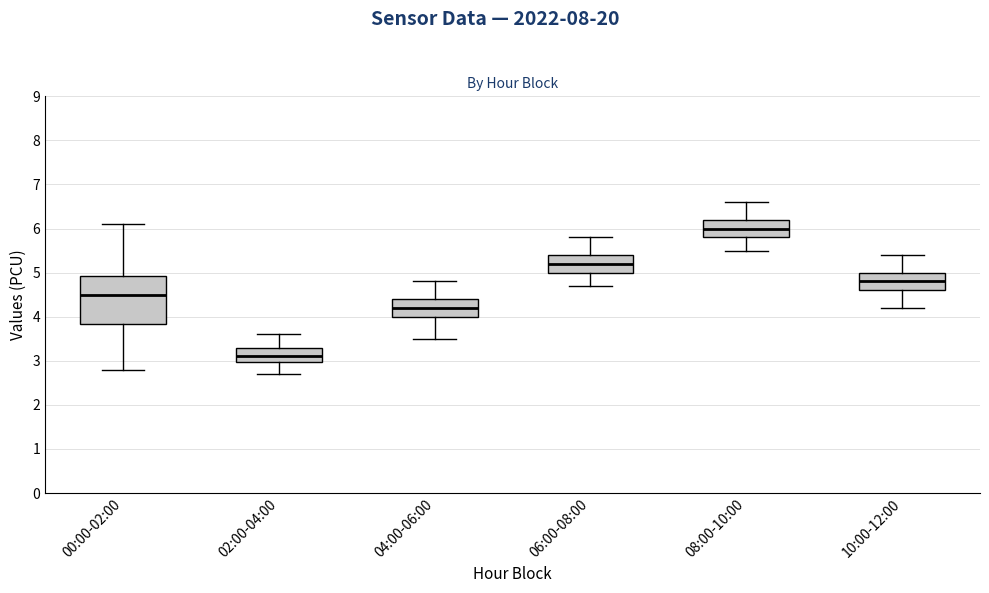

Reading left to right, read every box against the y-axis: the position of its median line, the range the box covers, and the ends of its whiskers. The values are not printed on the chart, so give them approximately, as read against the axis.

00:00-02:00: median 4.5, box 3.8 to 4.9, whiskers 2.8 to 6.1
02:00-04:00: median 3.1, box 3.0 to 3.3, whiskers 2.7 to 3.6
04:00-06:00: median 4.2, box 4.0 to 4.4, whiskers 3.5 to 4.8
06:00-08:00: median 5.2, box 5.0 to 5.4, whiskers 4.7 to 5.8
08:00-10:00: median 6.0, box 5.8 to 6.2, whiskers 5.5 to 6.6
10:00-12:00: median 4.8, box 4.6 to 5.0, whiskers 4.2 to 5.4